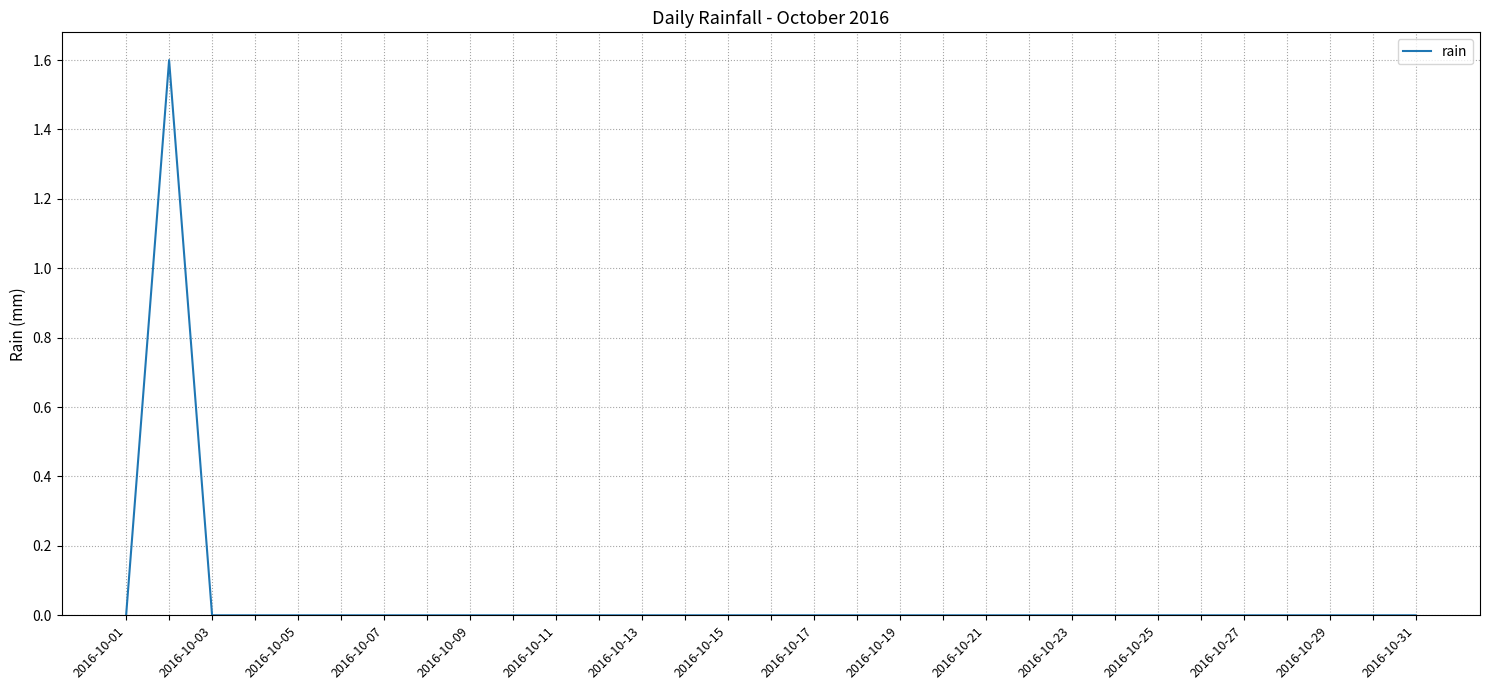

What is the maximum value shown in the chart?

1.6